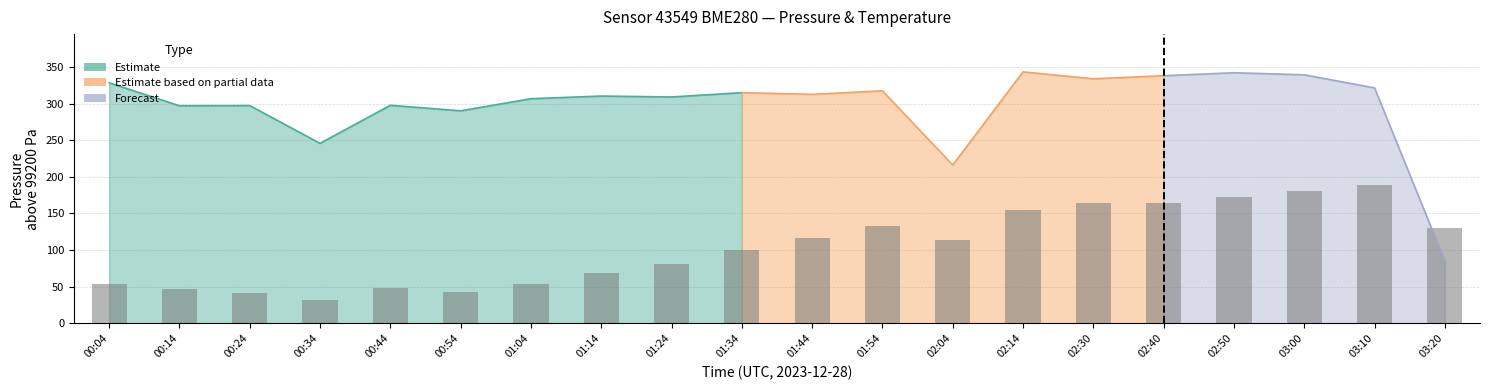

Count the number of categories in the chart.

20